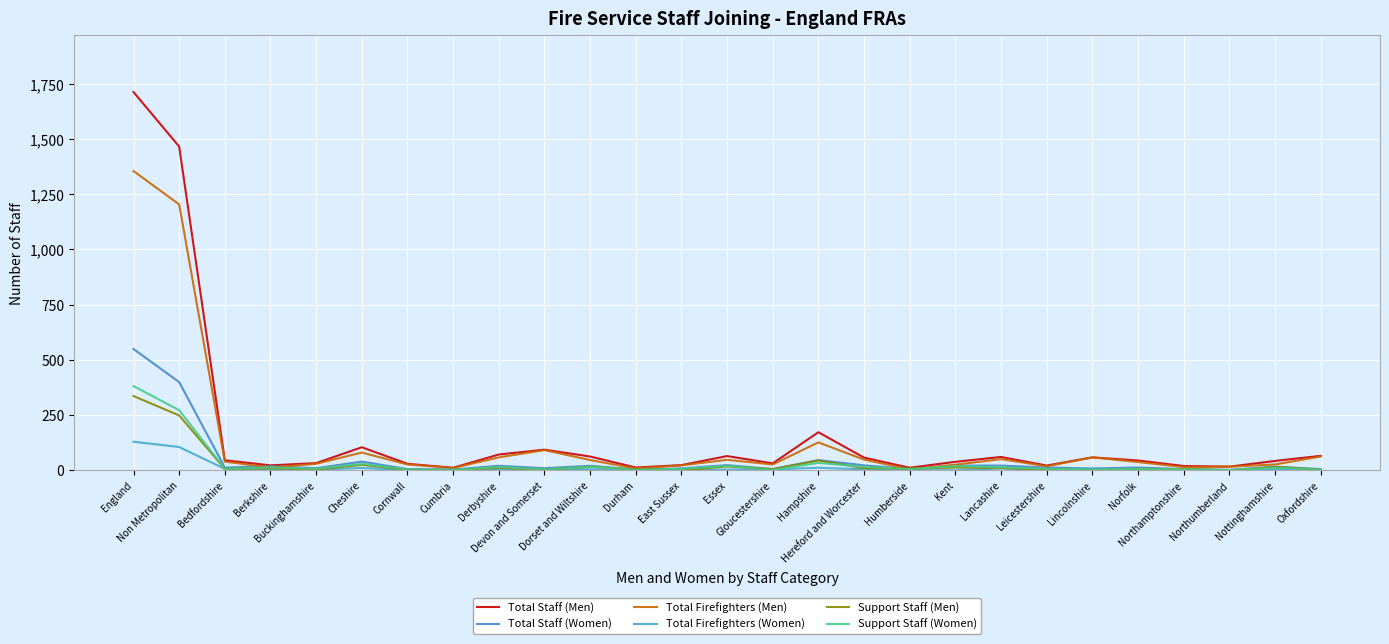

At which category does Total Staff (Women) reach its first local valley?

Bedfordshire